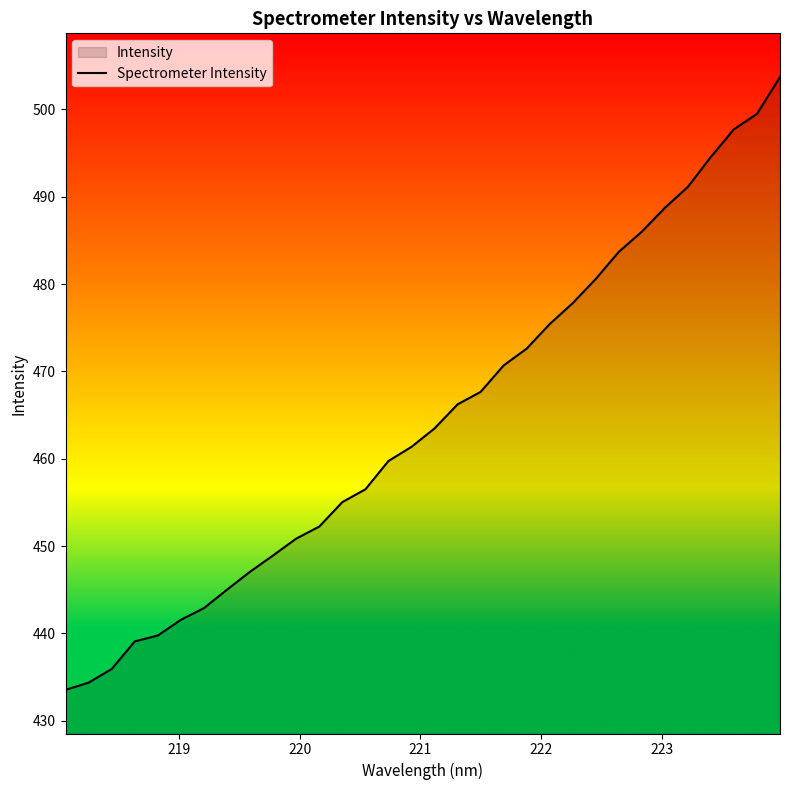

Does the chart display data point markers on the line(s)?

No